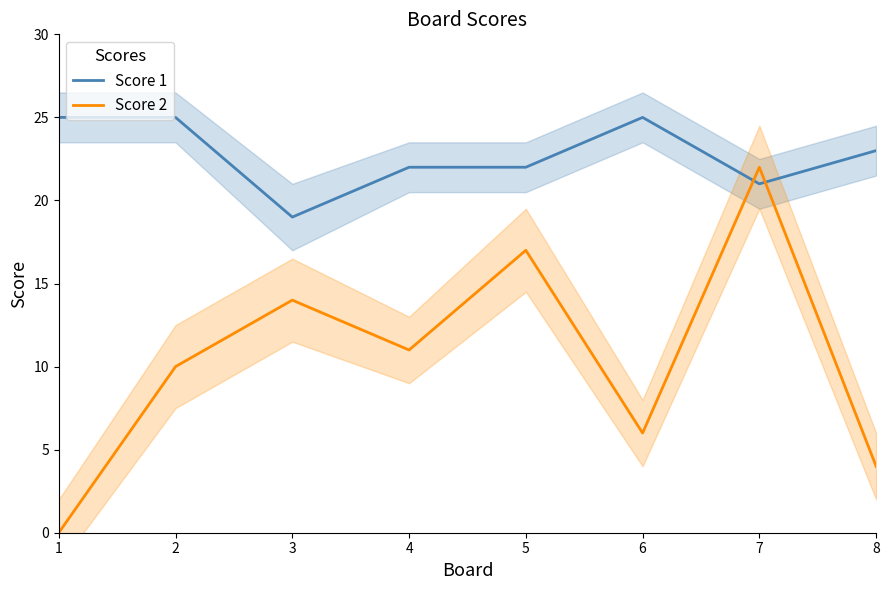

What are all the series names shown in the legend?

Score 1, Score 2